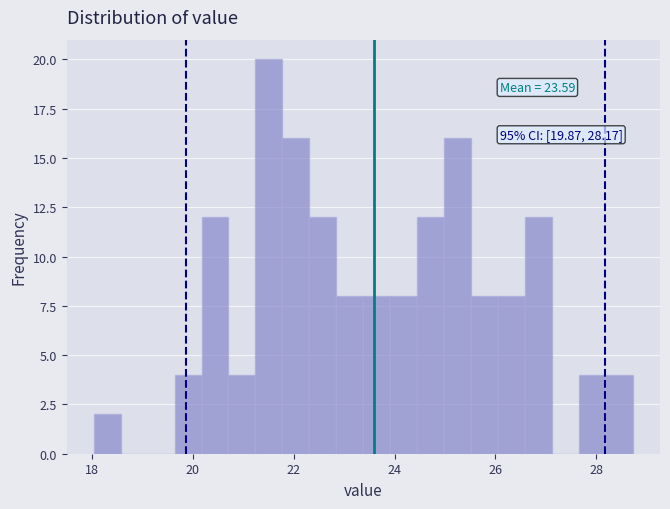

Around what value on the x-axis is the tallest bar? Give the approximate position of its centre, as read against the axis.

21.6